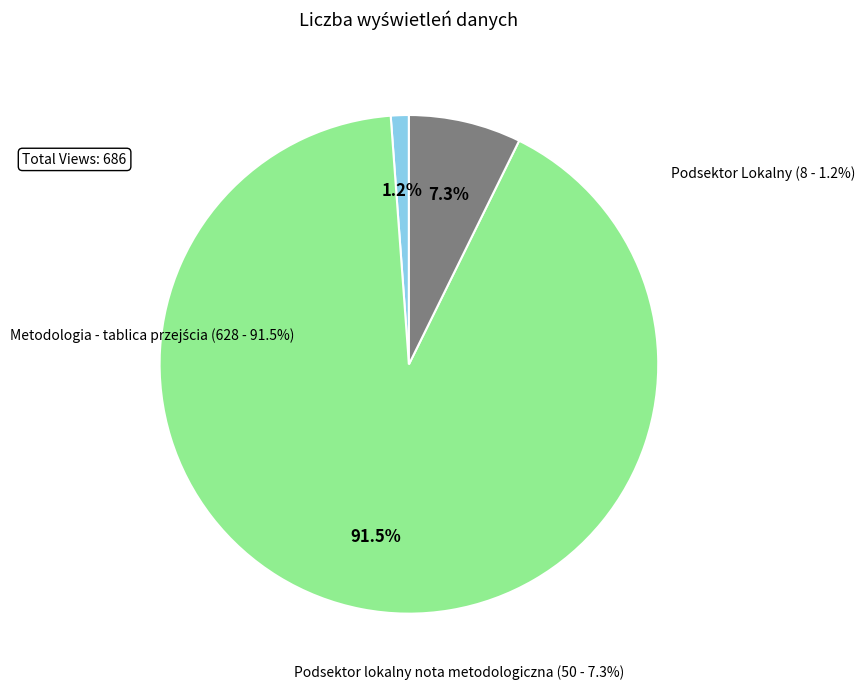

What percentage is the Metodologia - tablica przejścia slice, to the nearest percent?

92%